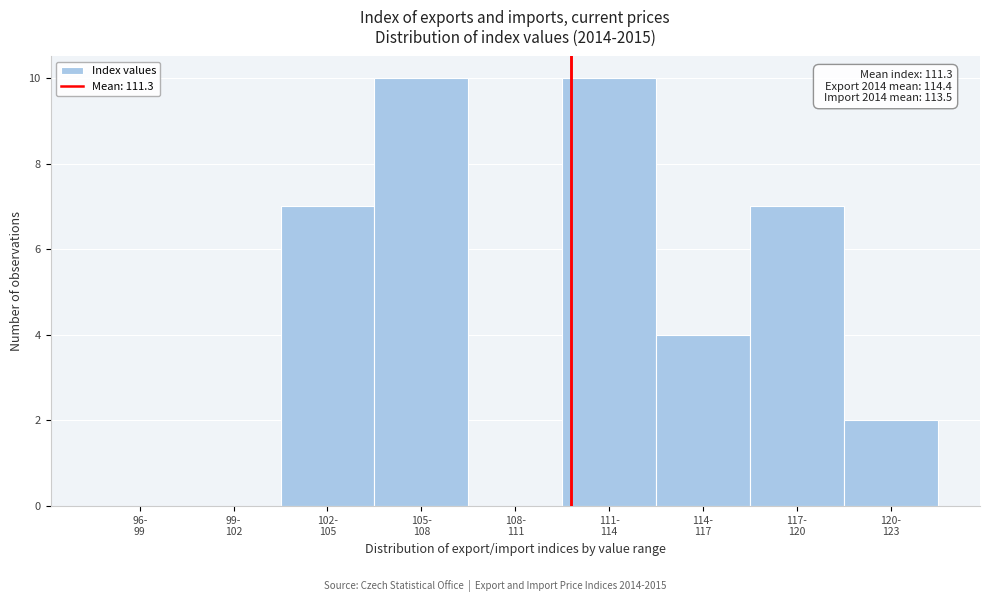

What is the sum of all values?

40